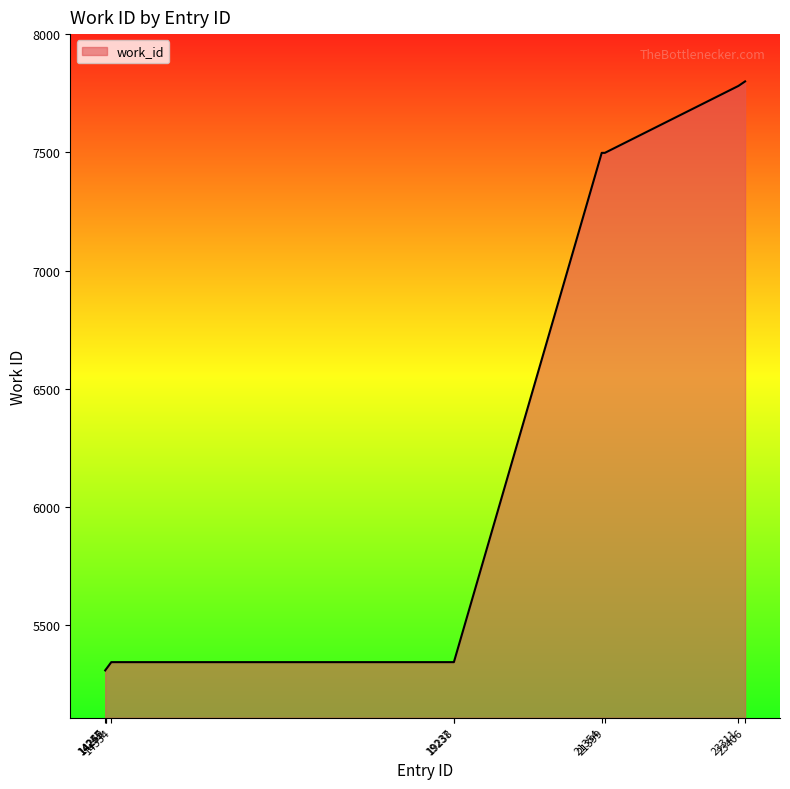

What is the greatest value displayed?

7800